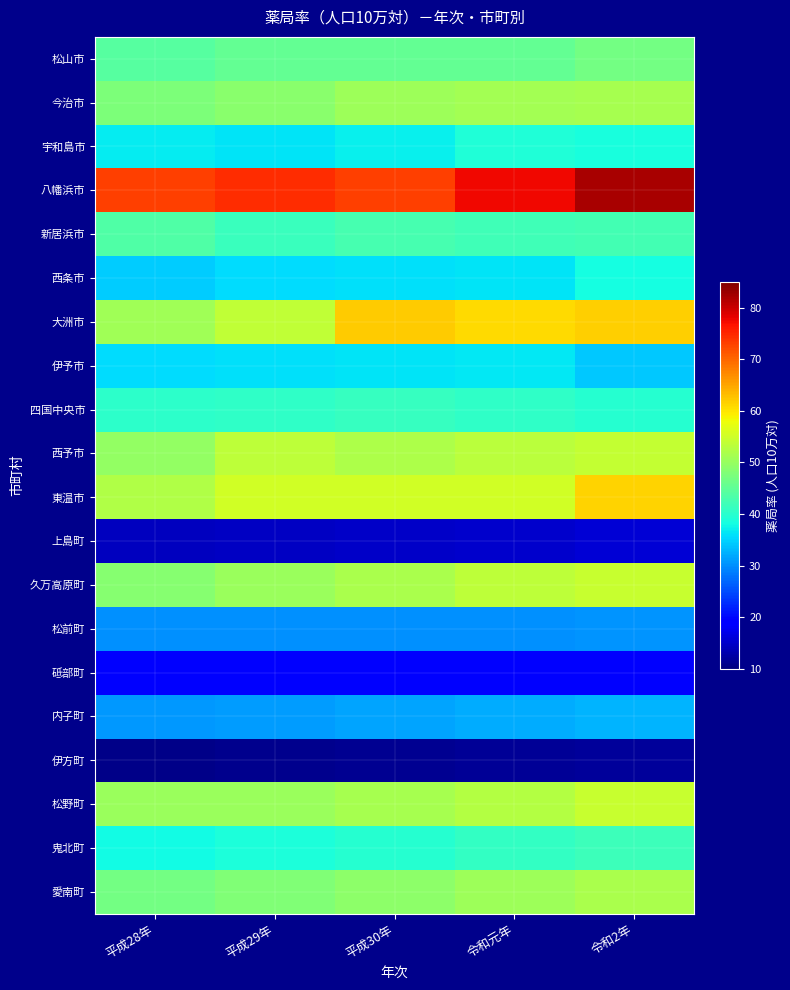

Which has a higher value, 平成30年 or 平成28年?

平成30年